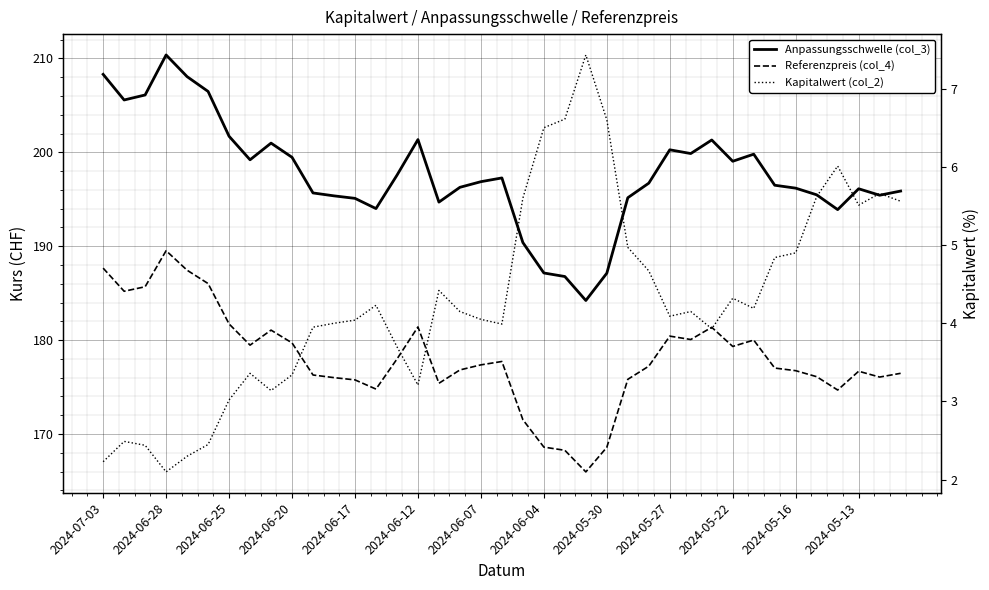

In Anpassungsschwelle (col_3), how many points are higher than both neighbors (excluding endpoints)?

8